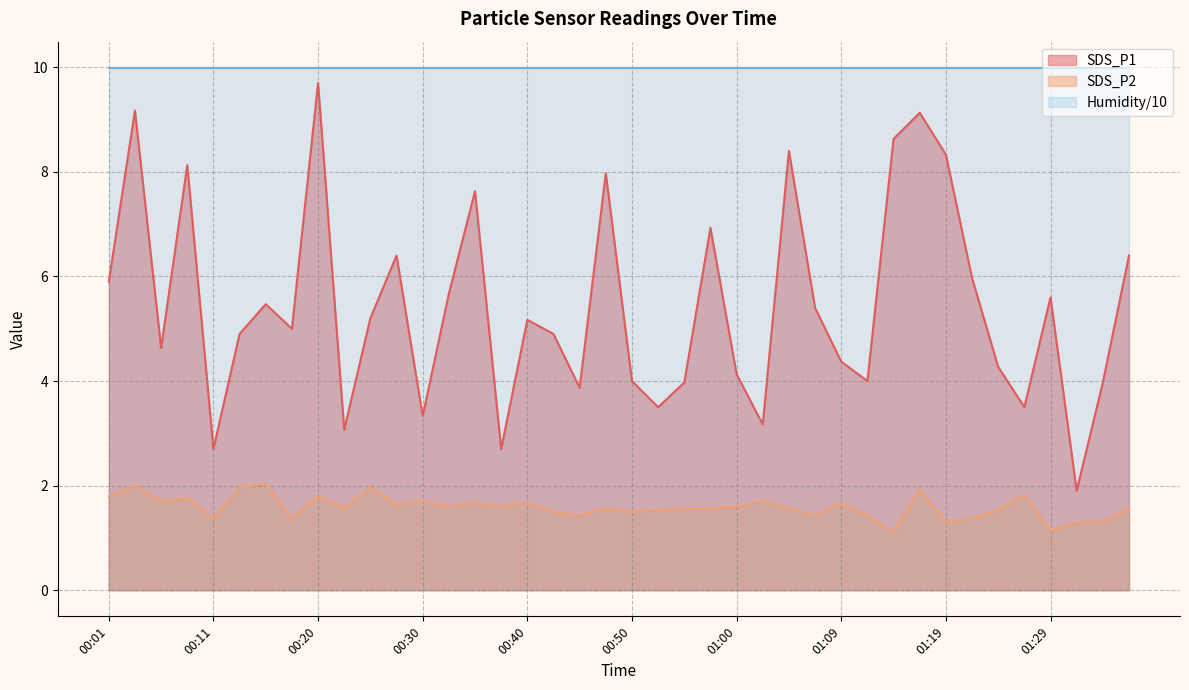

The value of SDS_P1 at 01:34 is 5.3. True or false?

False